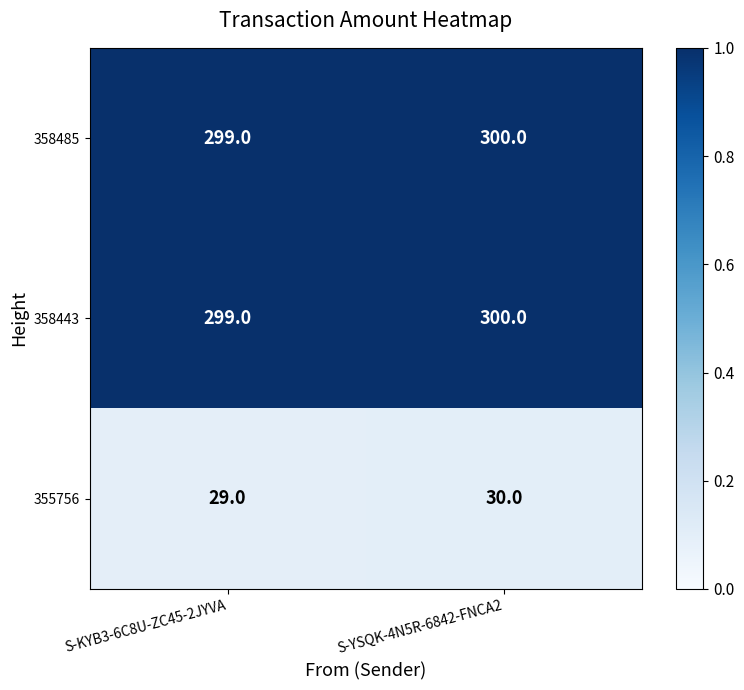

Reading left to right, list all the values displayed in this chart.

358485: 299	300
358443: 299	300
355756: 29	30